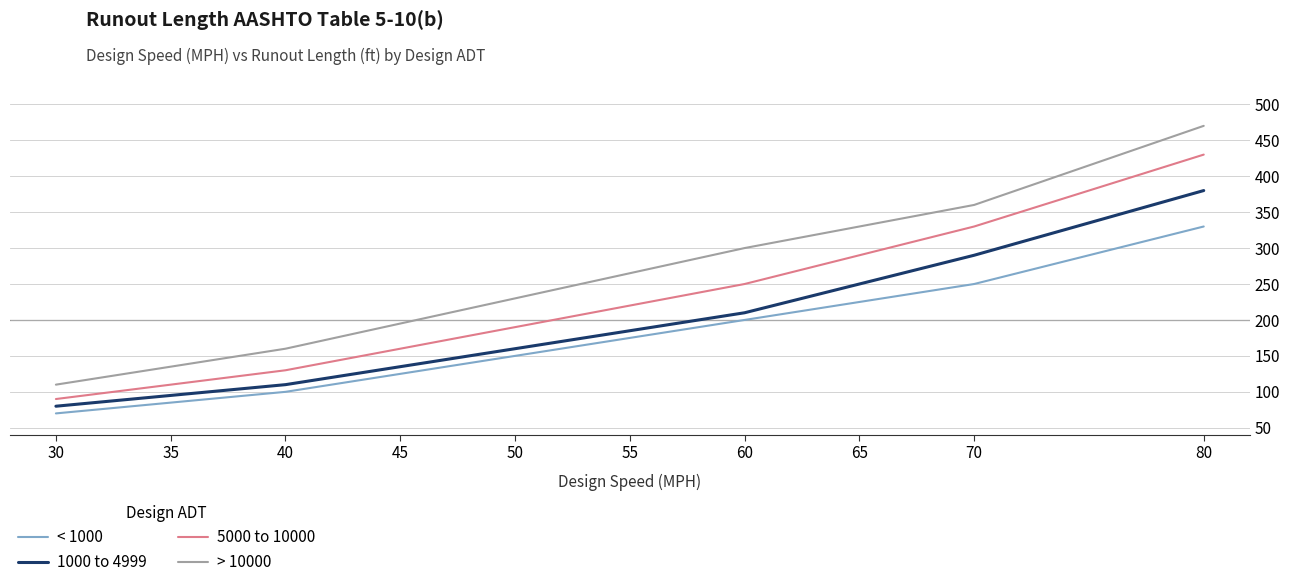

What value does the 5000 to 10000 series have at 30?

90